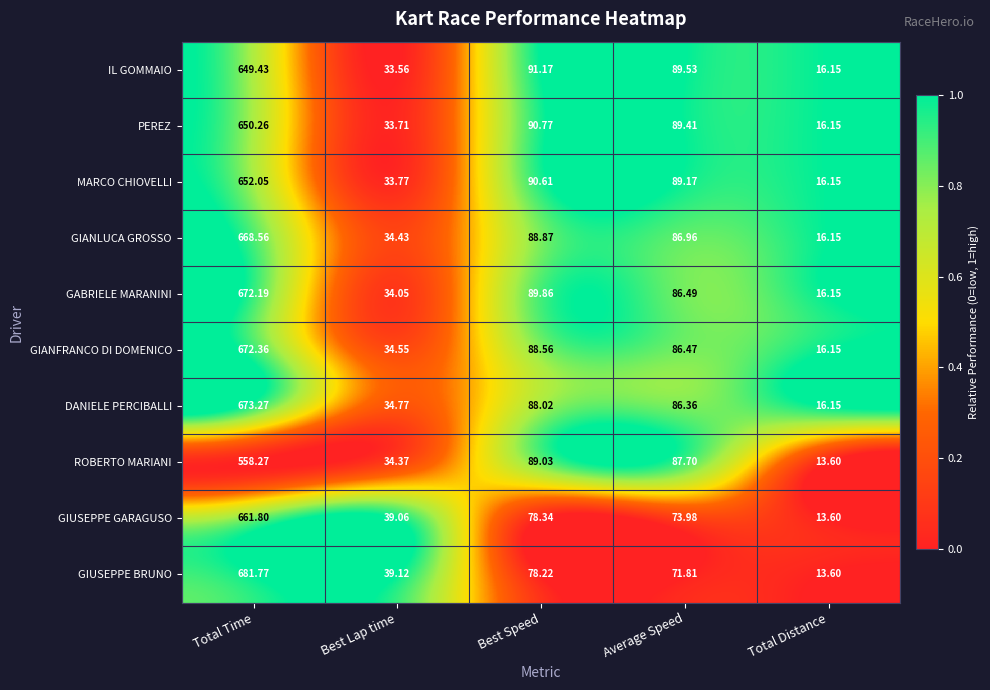

Rank the series by their maximum value, from lowest to highest.

ROBERTO MARIANI, IL GOMMAIO, PEREZ, MARCO CHIOVELLI, GIUSEPPE GARAGUSO, GIANLUCA GROSSO, GABRIELE MARANINI, GIANFRANCO DI DOMENICO, DANIELE PERCIBALLI, GIUSEPPE BRUNO